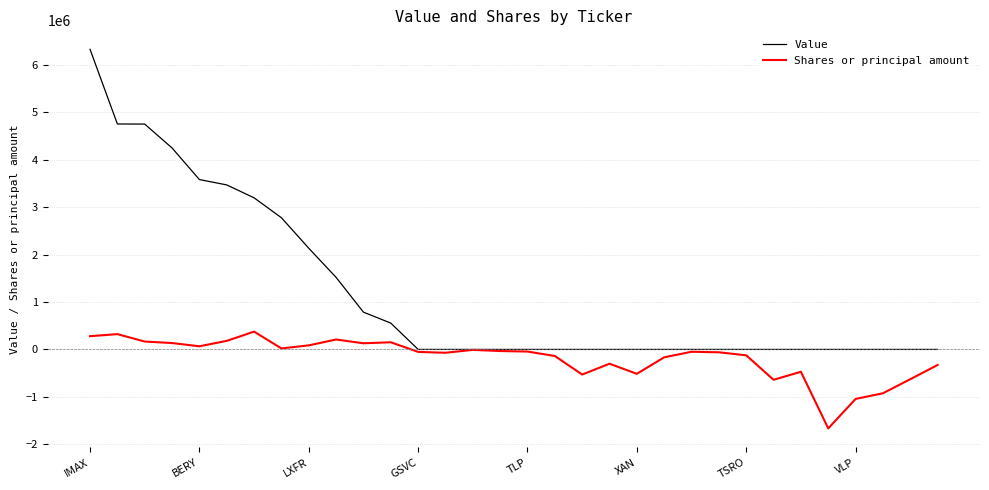

What is the difference between the maximum and minimum values in the Value series?

6329000